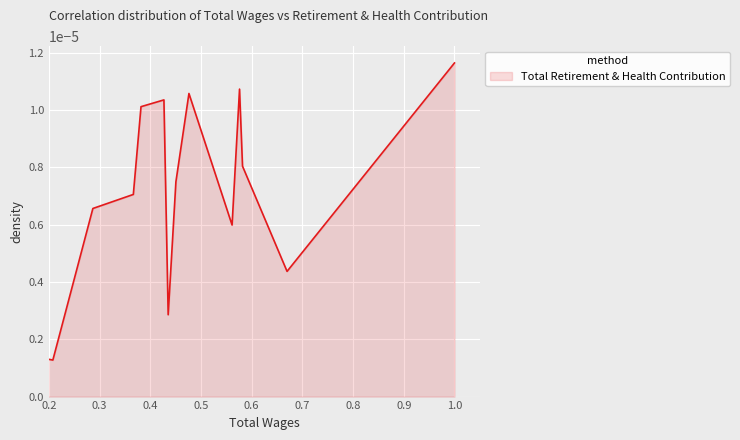

Does the chart have visible grid lines?

Yes